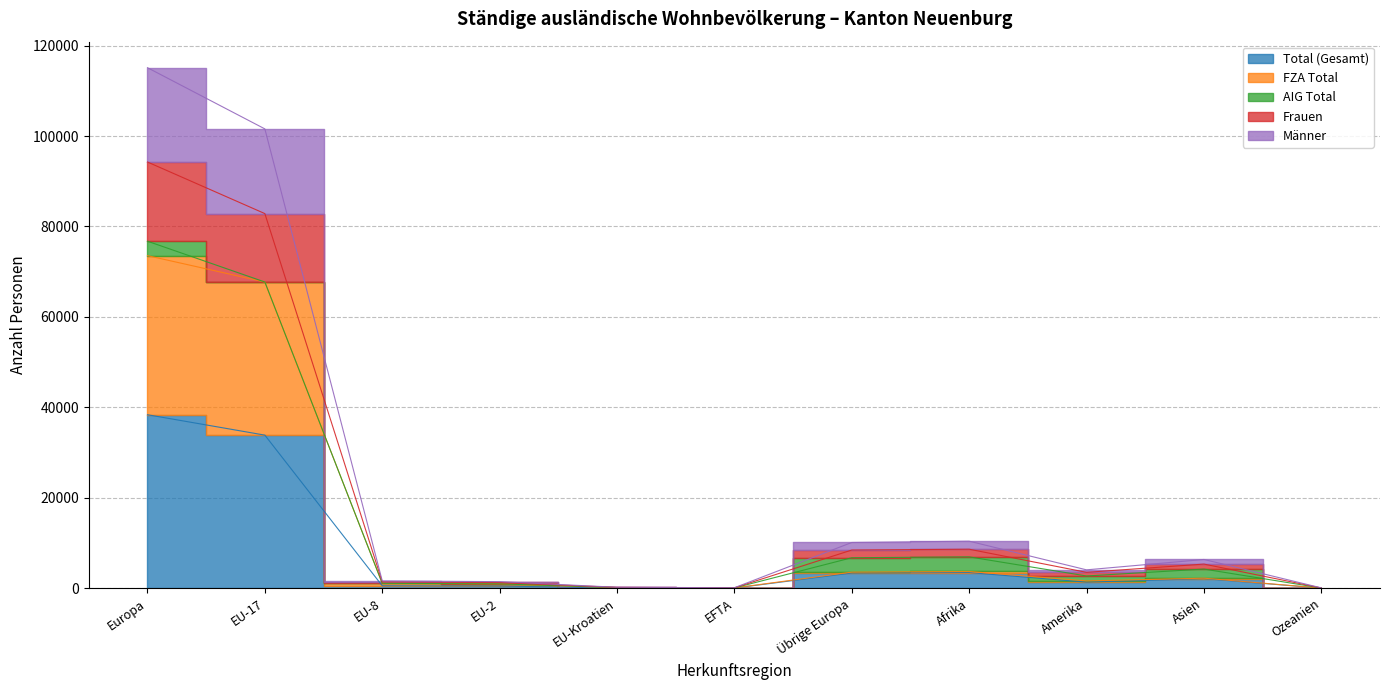

At how many categories does at least one series exceed 21415?

2